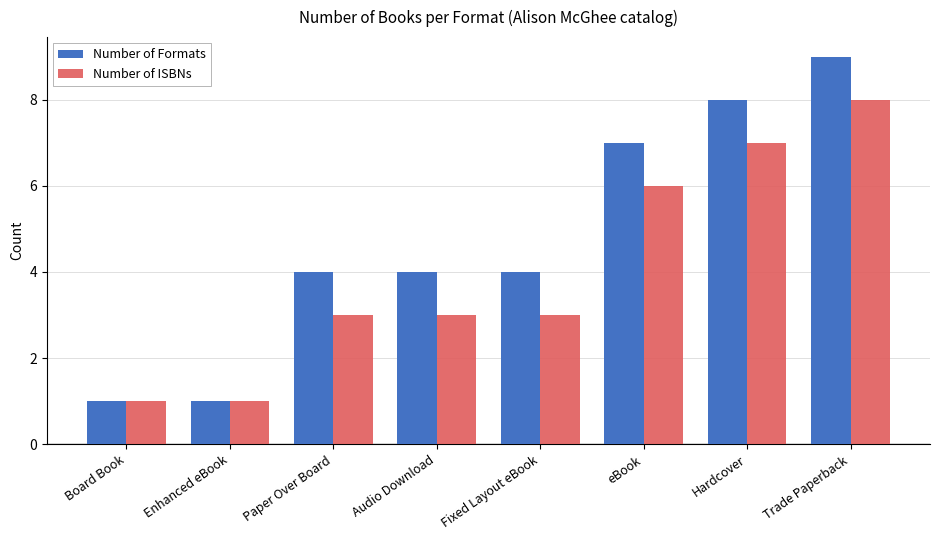

Which series changed the most between Board Book and Fixed Layout eBook?

Number of Formats